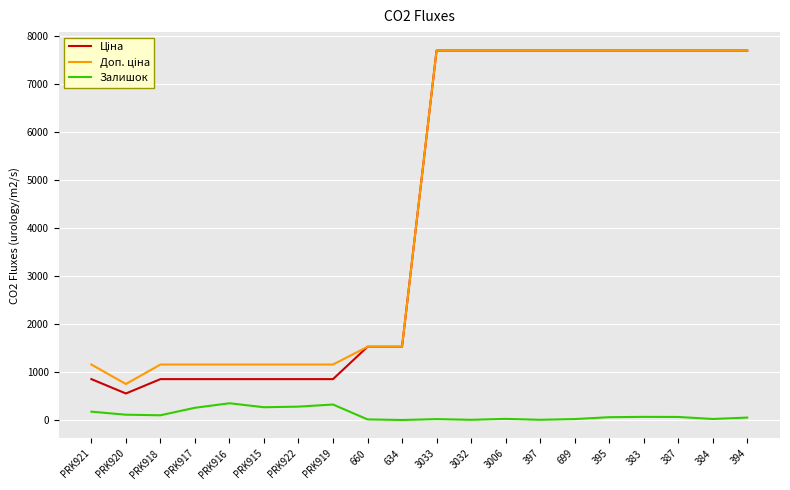

What is the highest value of the Залишок series?

352.0